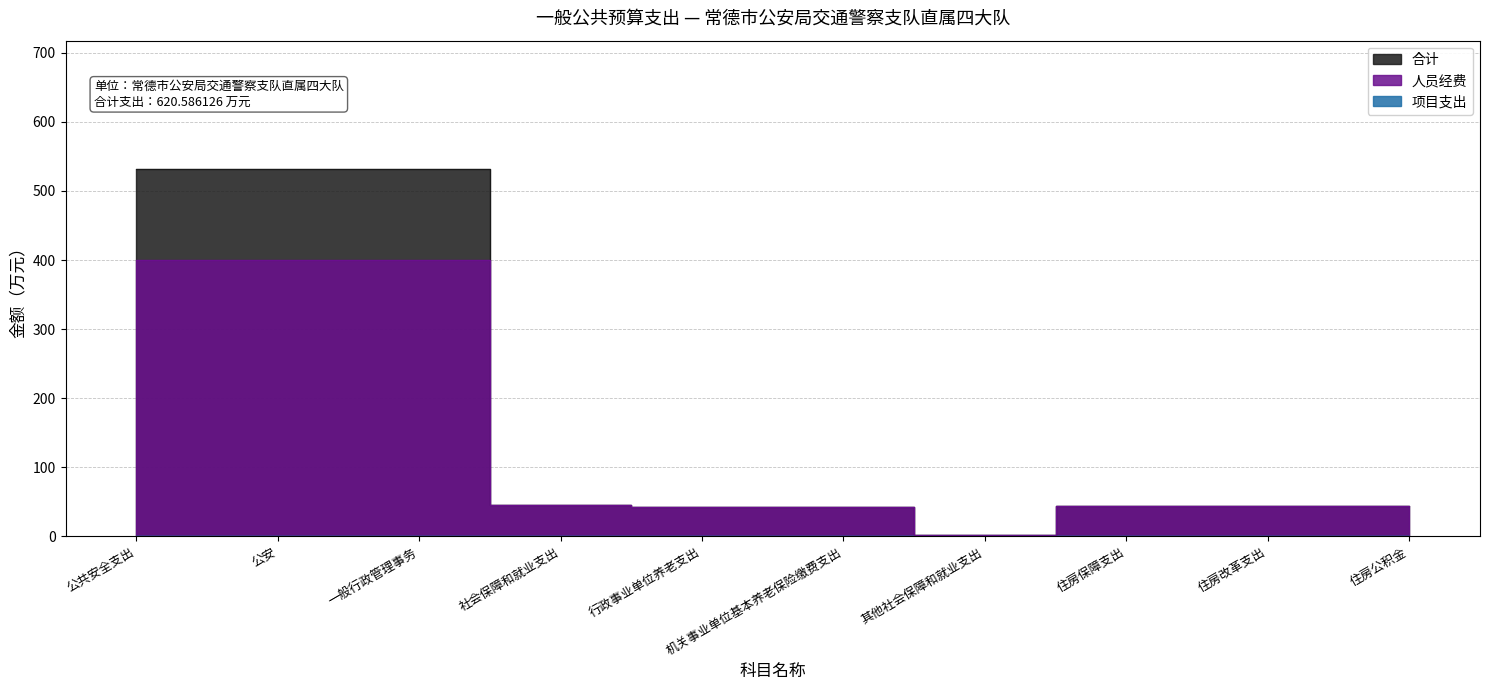

What is the maximum value for 合计?

531.4